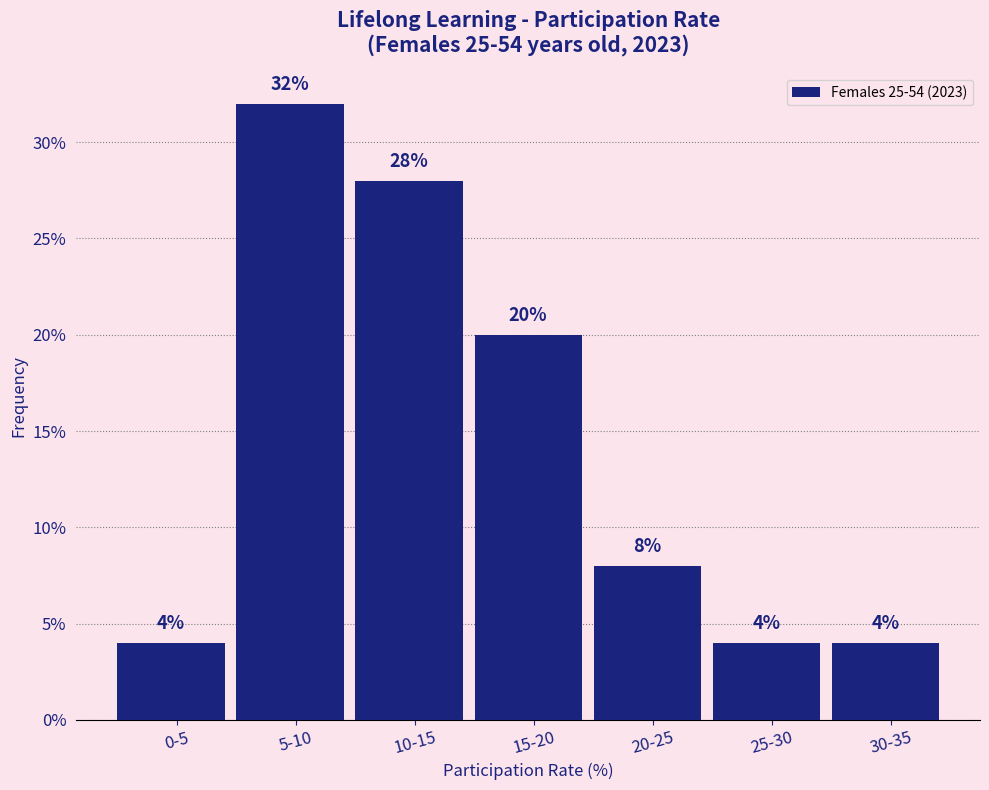

Reading right to left, what are all the values shown in this chart?

4.0	4.0	8.0	20.0	28.0	32.0	4.0